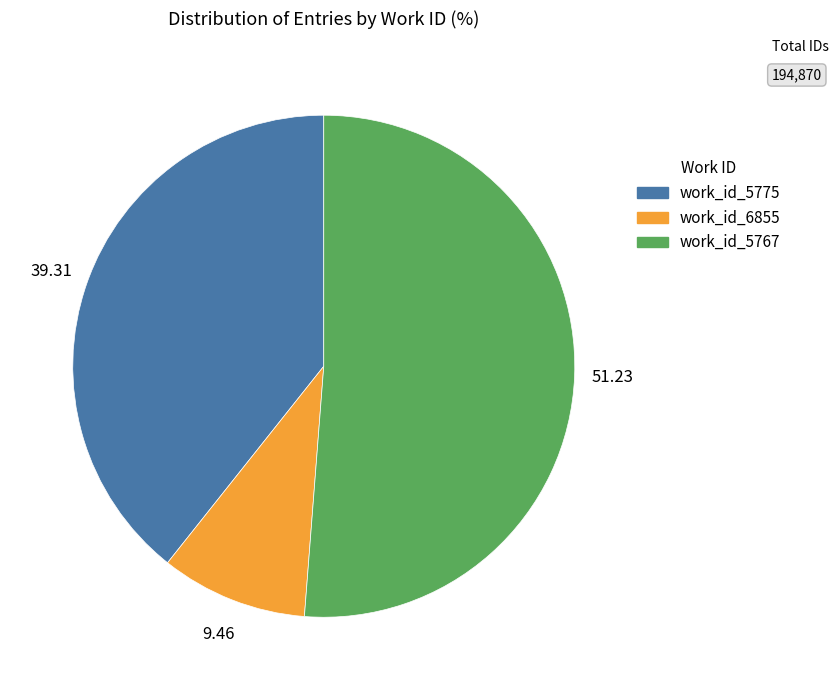

How many segments does this pie chart have?

3